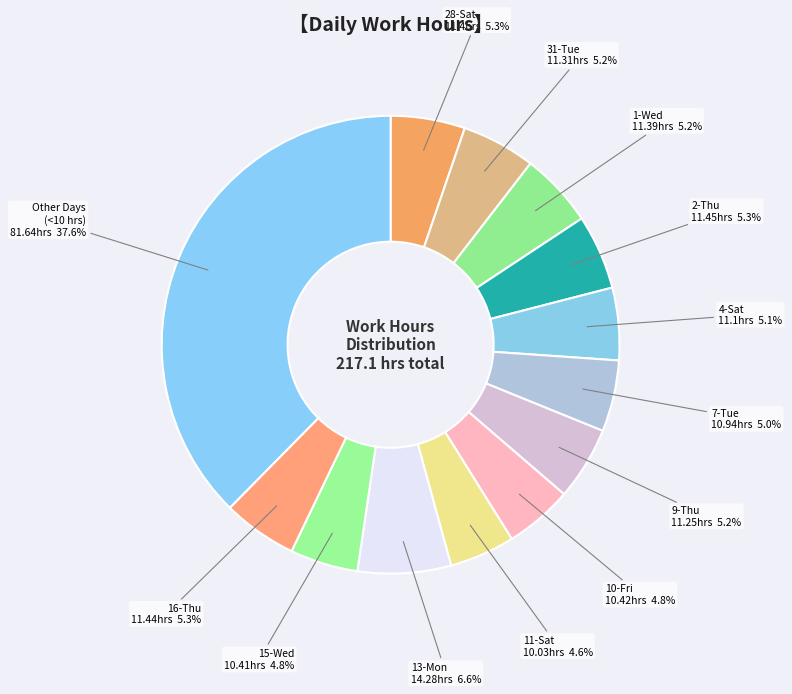

What is the ratio of the value at 11-Sat to the value at 13-Mon?

0.7